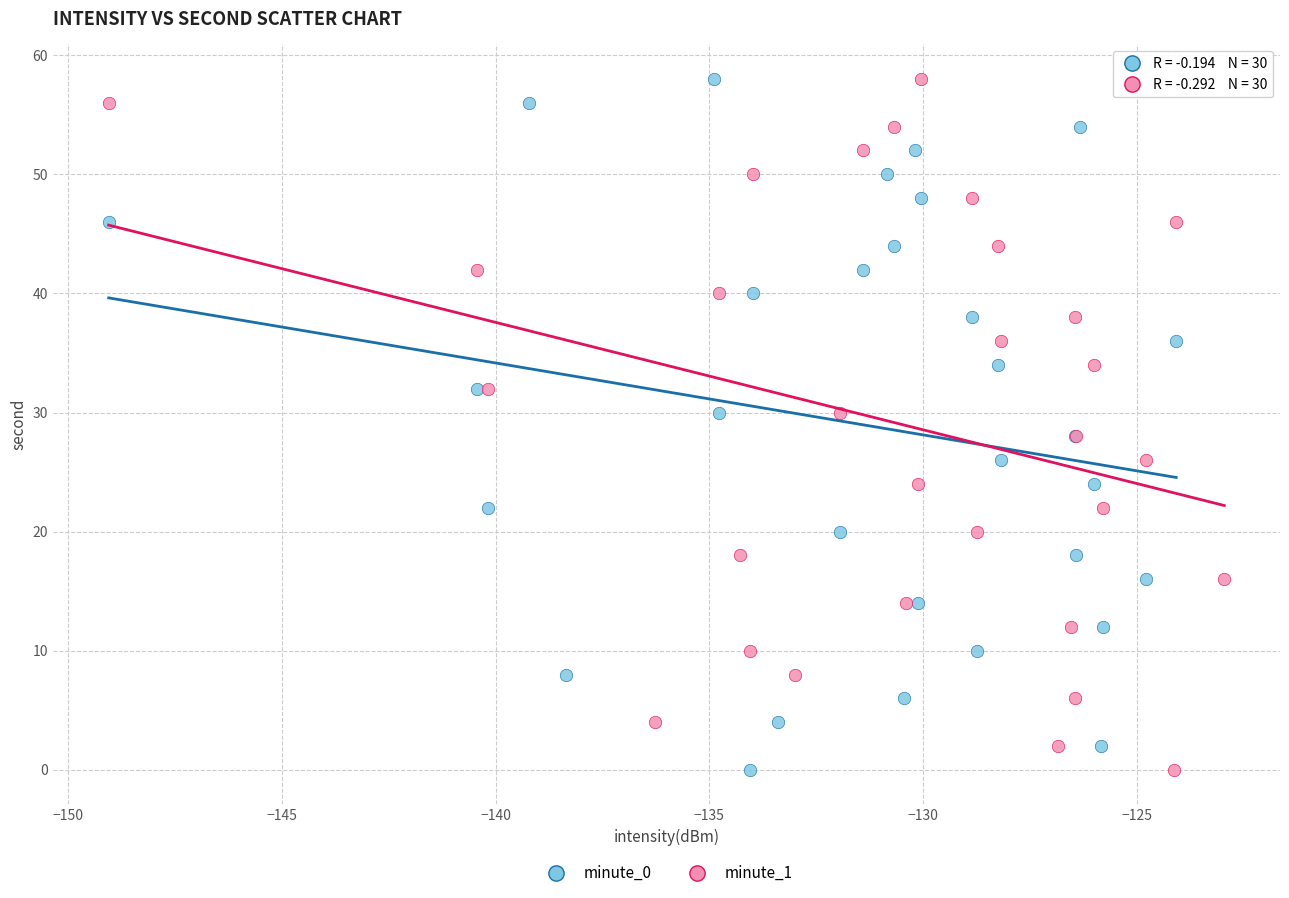

What are all the series names shown in the legend?

minute_0, minute_1